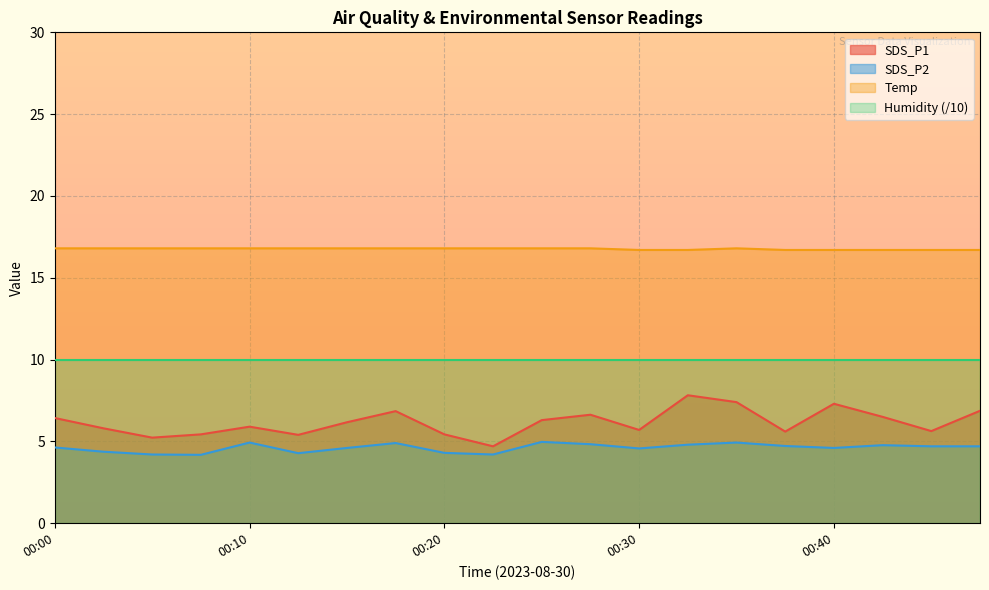

In SDS_P1, how many points are higher than both neighbors (excluding endpoints)?

5